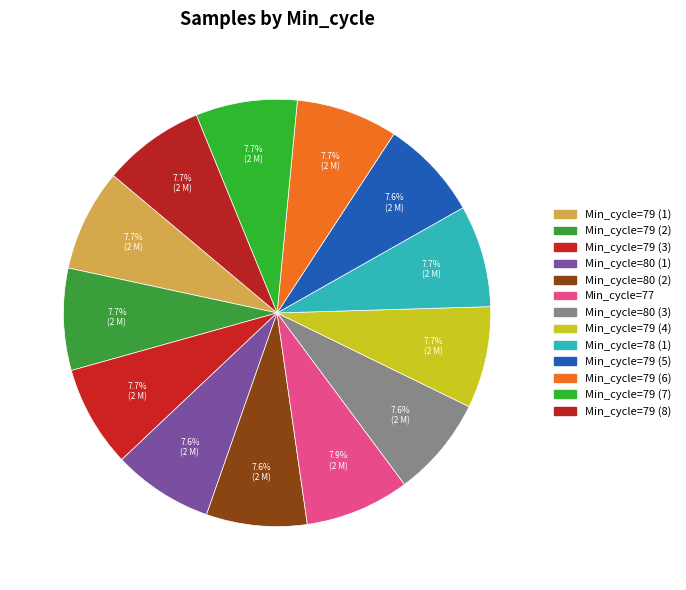

Count the number of slices in the pie.

13